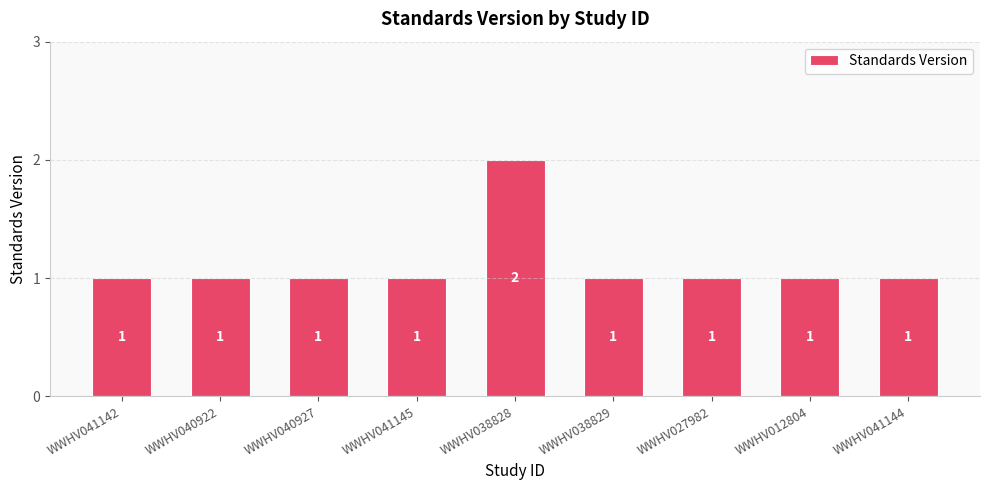

How many data points does each series have?

9